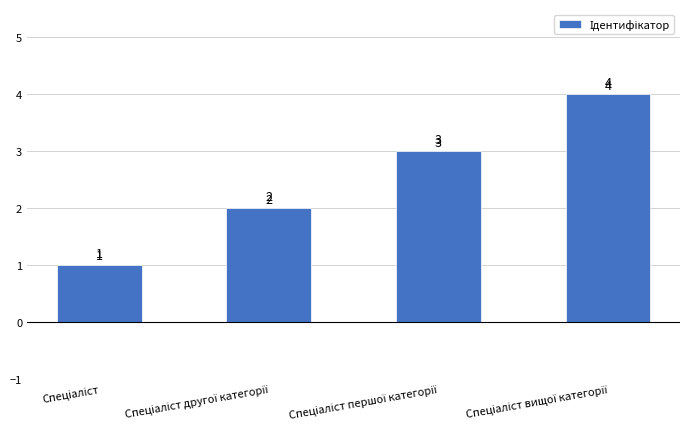

How many values are between 2 and 4?

3